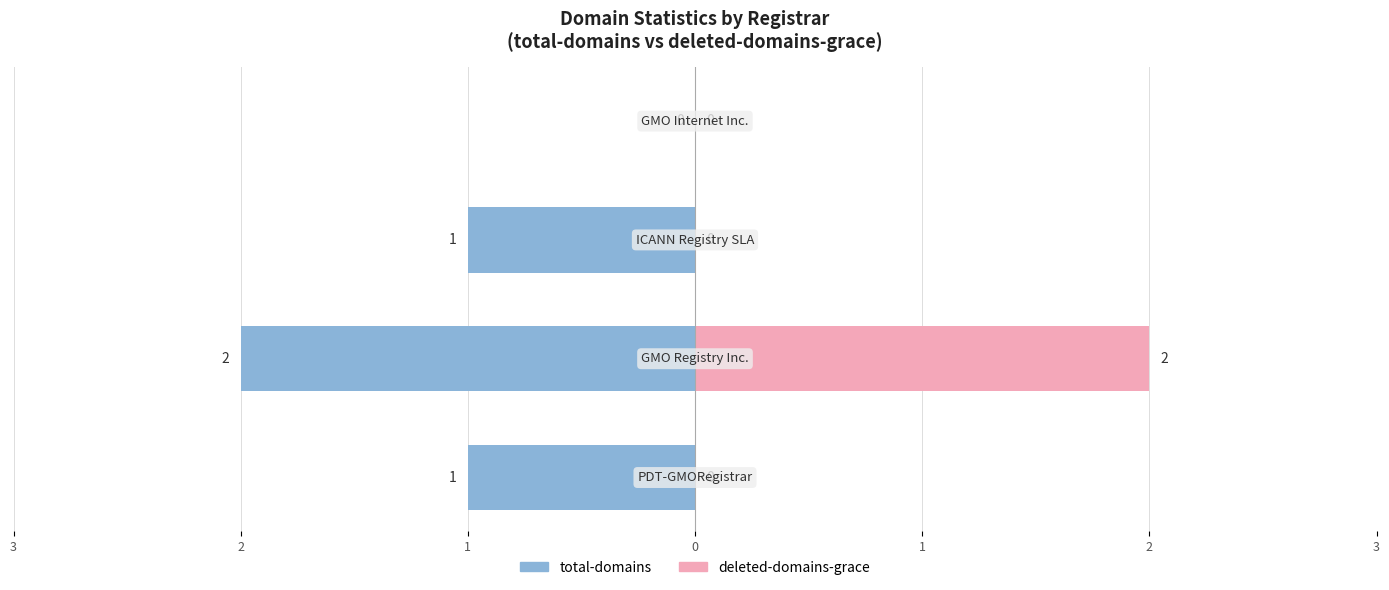

Which series changed the most between 3 and 1?

total-domains